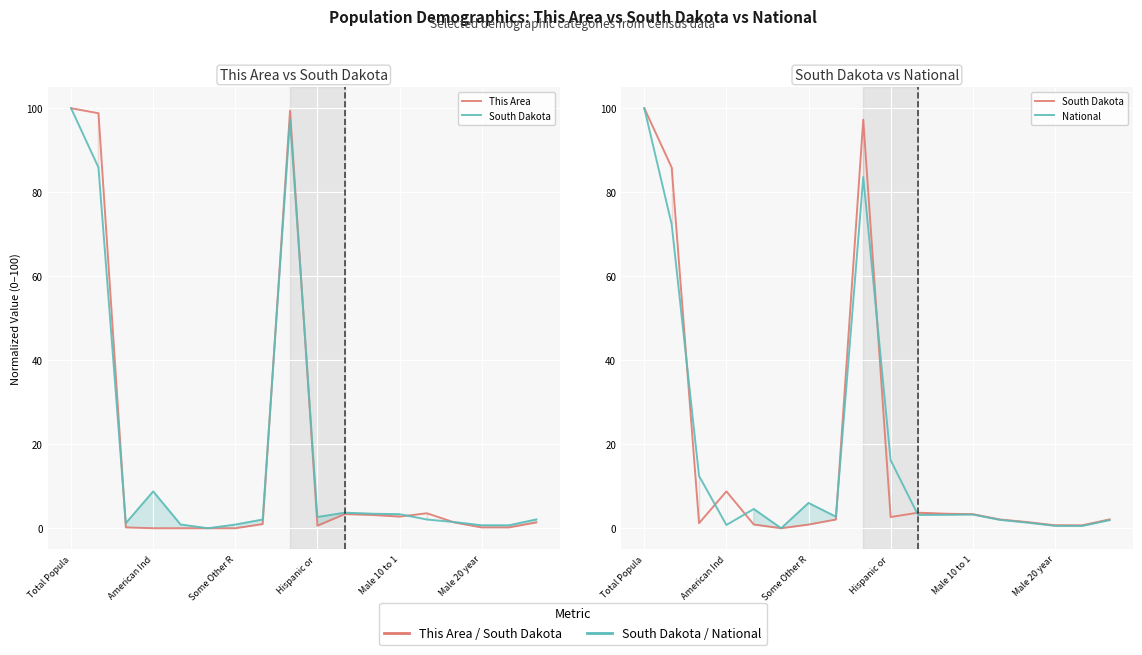

Which series ends up on top after the final intersection of This Area and South Dakota?

South Dakota